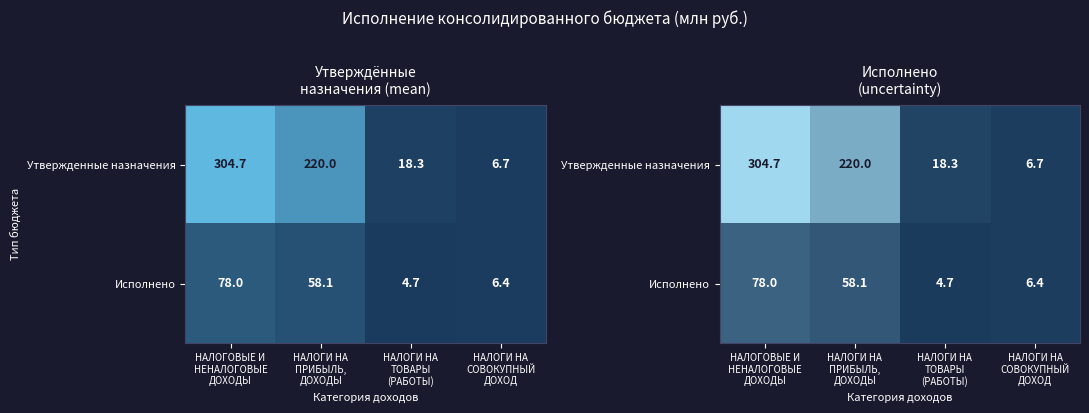

Where does the Исполнено series first go above 58?

НАЛОГОВЫЕ И НЕНАЛОГОВЫЕ ДОХОДЫ